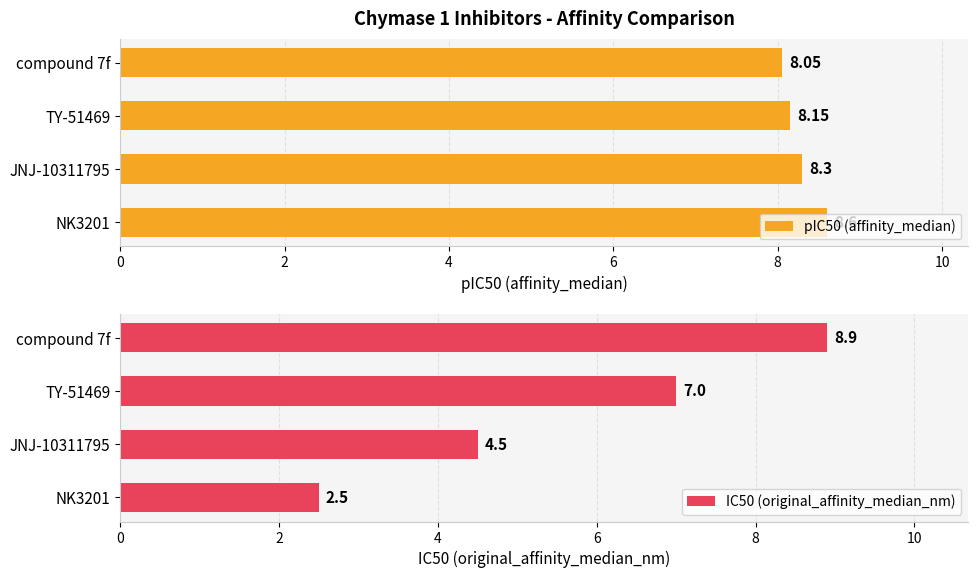

Count the number of data series in this chart.

2